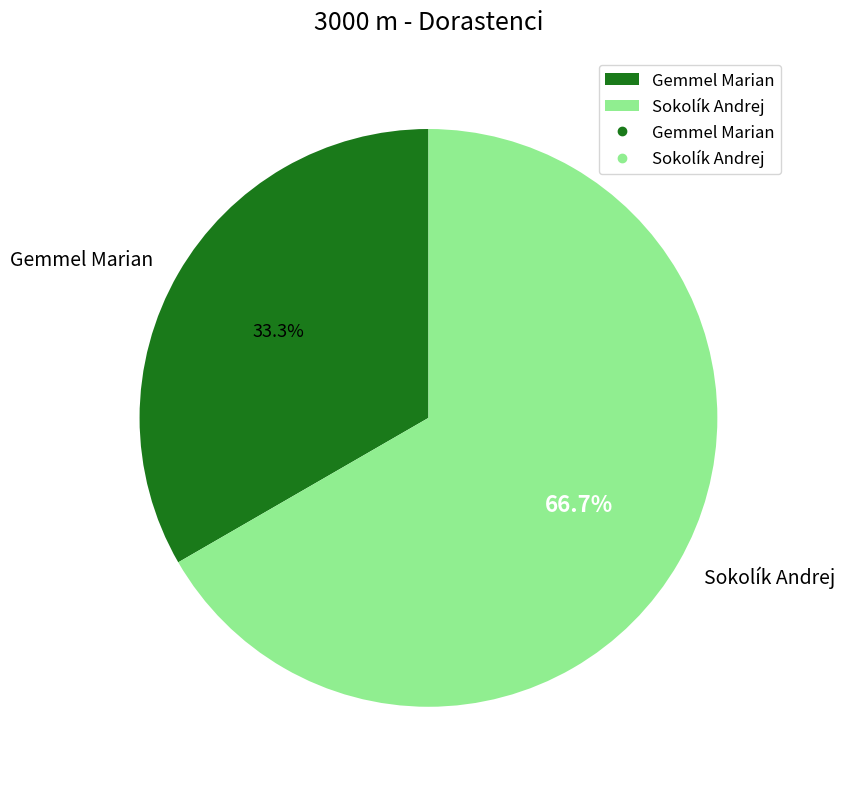

Rank the categories by value from highest to lowest.

Sokolík Andrej, Gemmel Marian